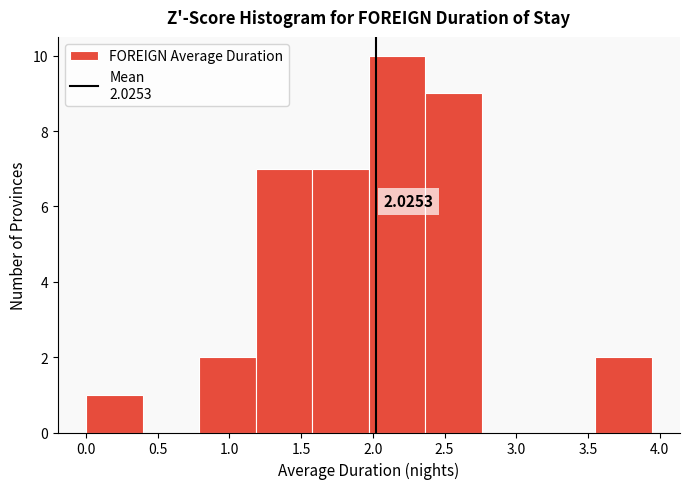

Which range on the x-axis has the tallest bar?

1.95 to 2.35